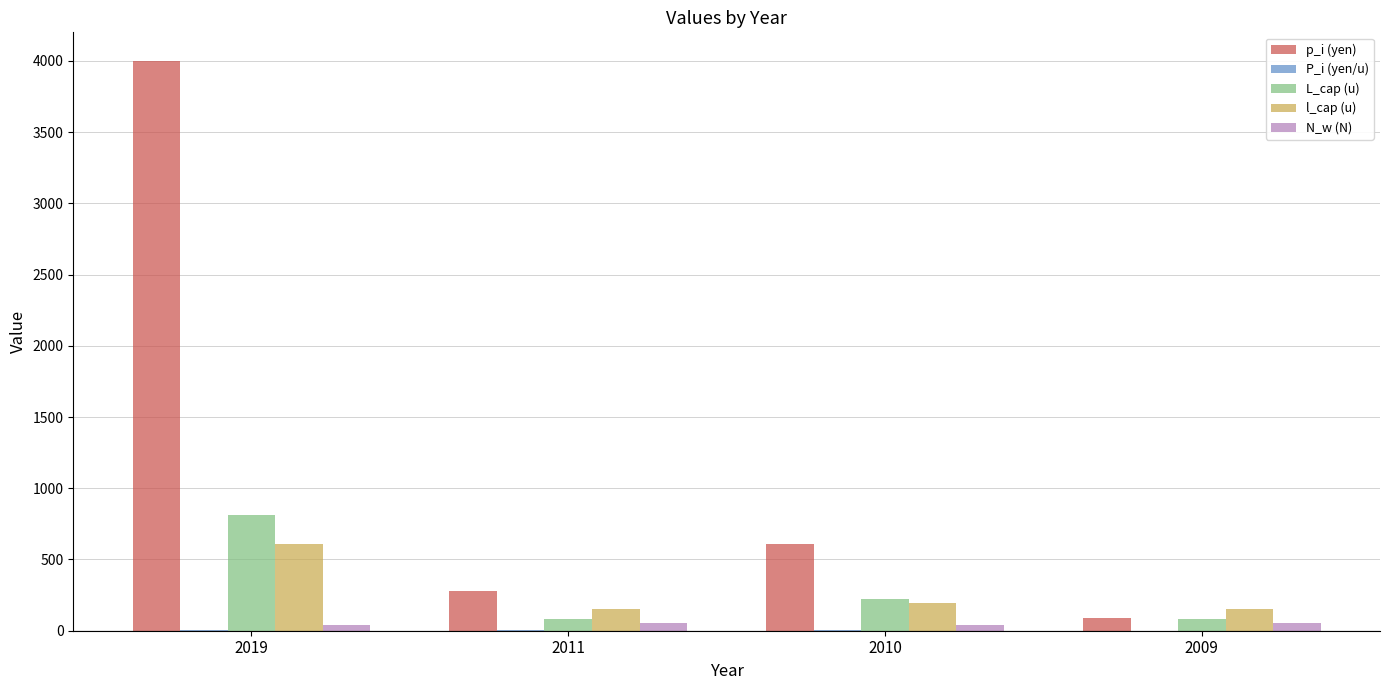

How many groups of bars are there?

4